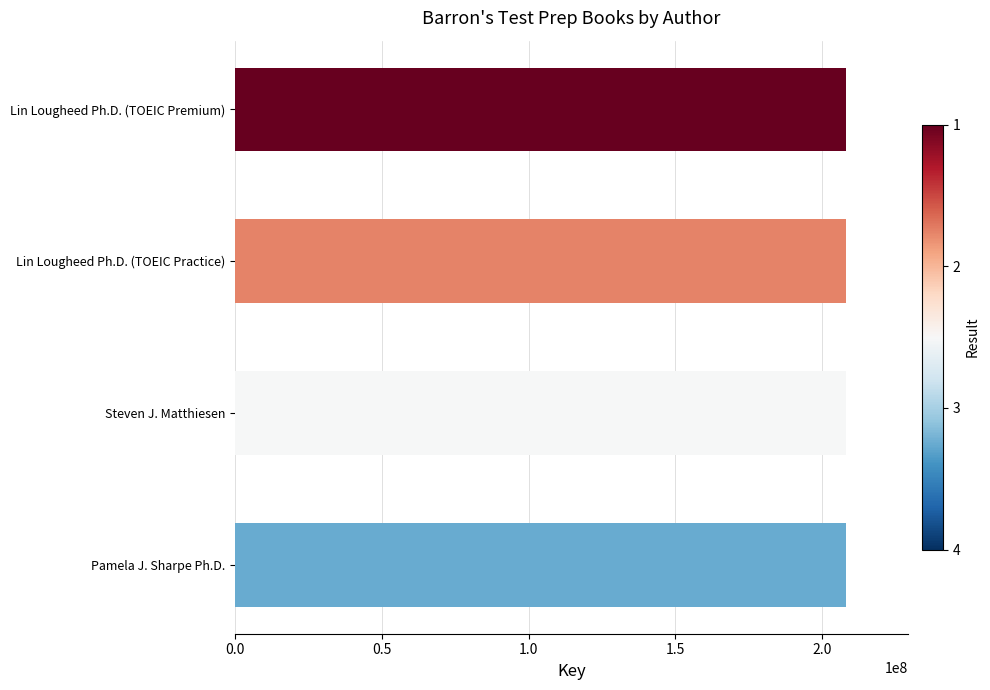

How many bars are there in total?

4